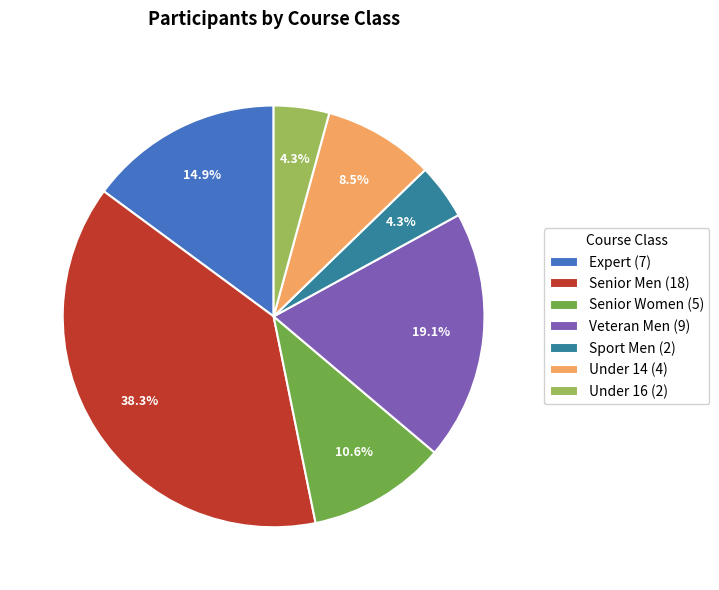

Does Sport Men (2) account for over 50% of the chart?

No